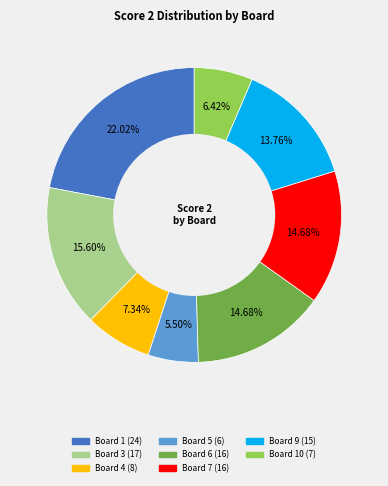

To the nearest percent, what is the average slice percentage?

12%